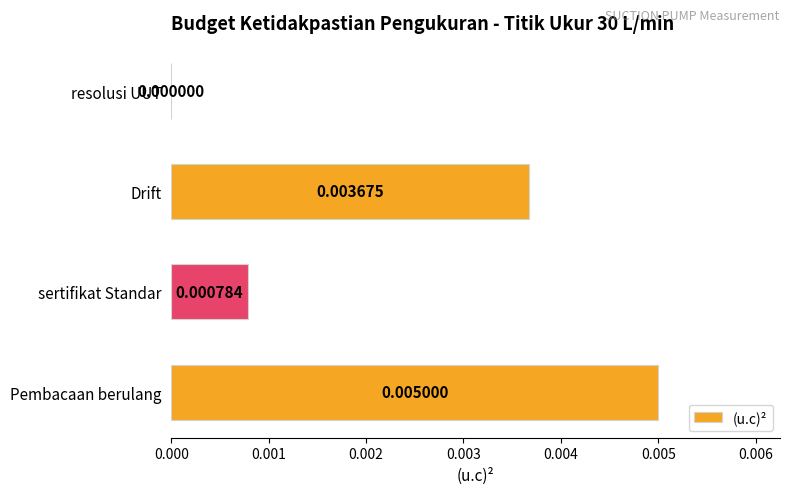

Count the number of data series in this chart.

1